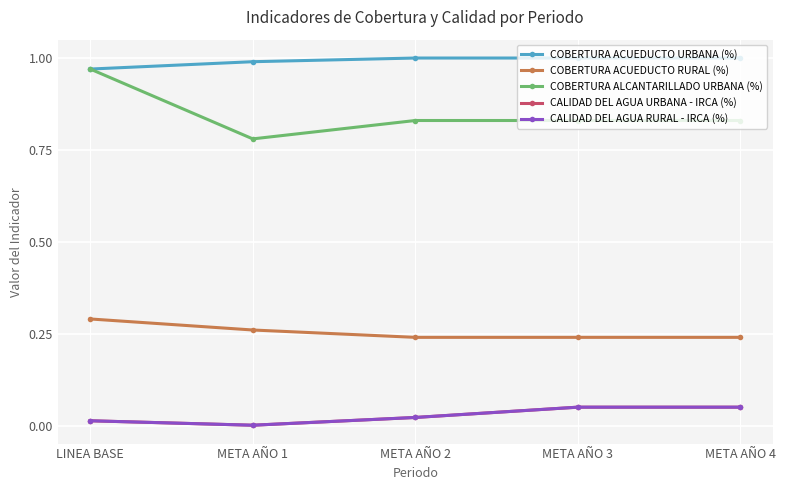

Rank the series by their maximum value, from lowest to highest.

CALIDAD DEL AGUA URBANA - IRCA (%), CALIDAD DEL AGUA RURAL - IRCA (%), COBERTURA ACUEDUCTO RURAL (%), COBERTURA ALCANTARILLADO URBANA (%), COBERTURA ACUEDUCTO URBANA (%)